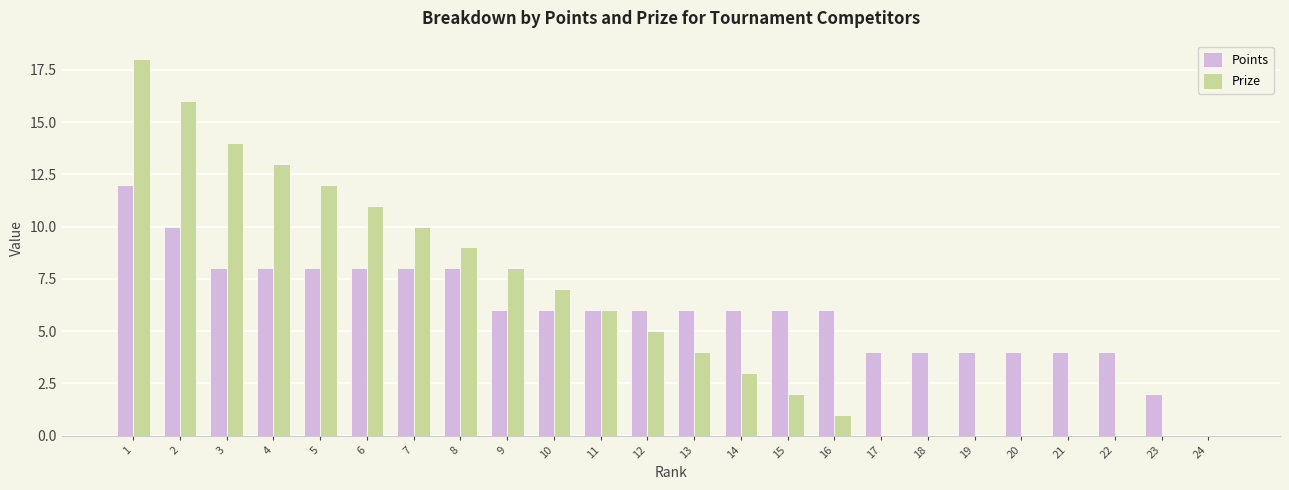

How many categories are shown in the chart?

24